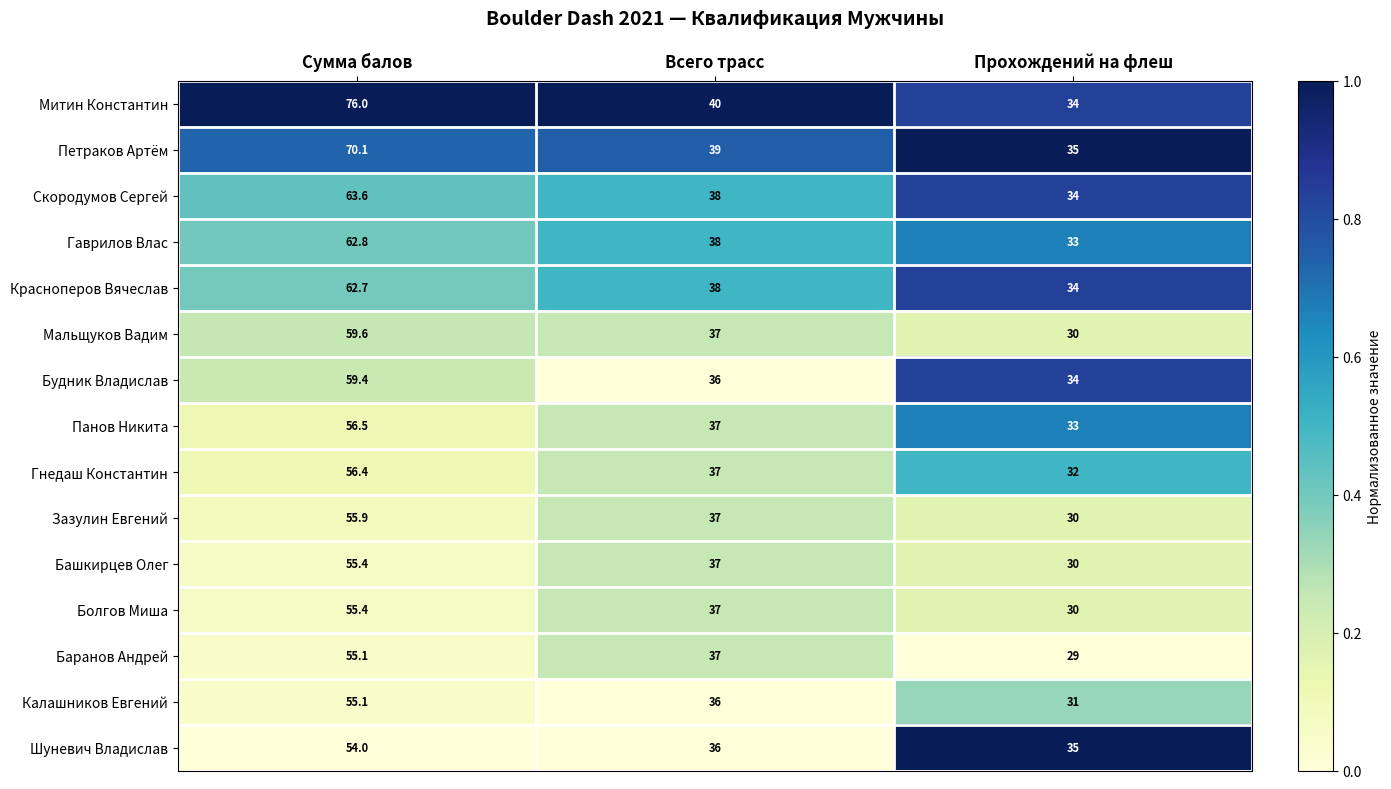

Which label corresponds to the largest value in the chart?

Сумма балов